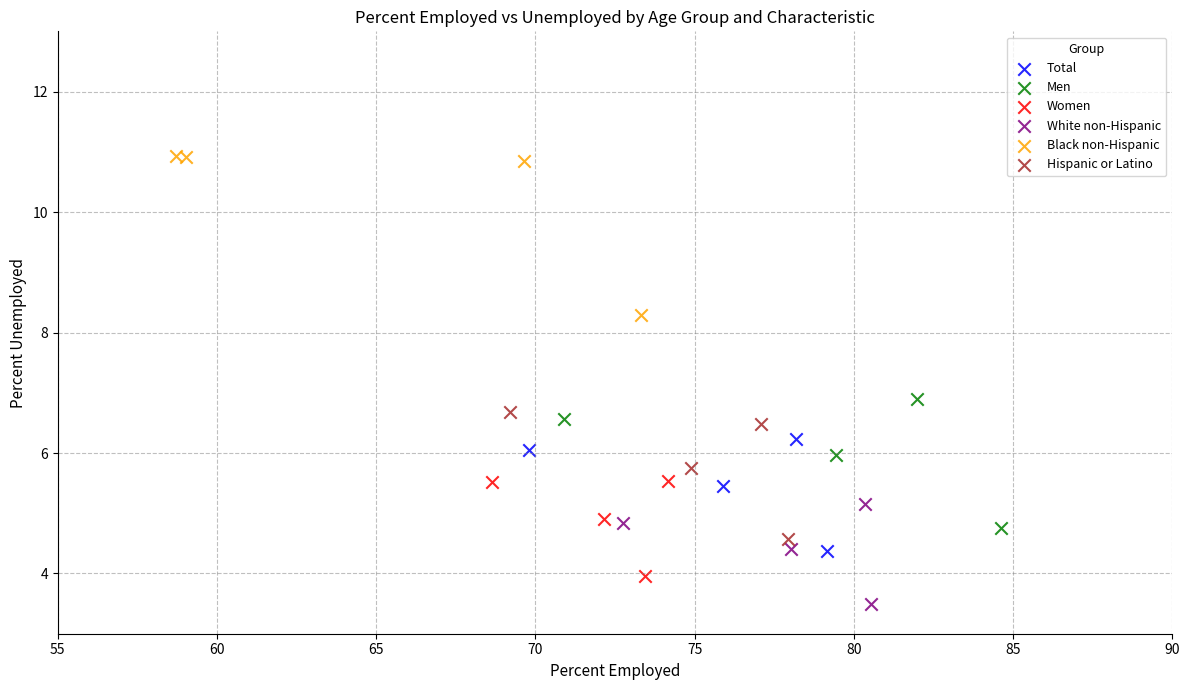

Which series reaches the maximum Y coordinate?

Black non-Hispanic